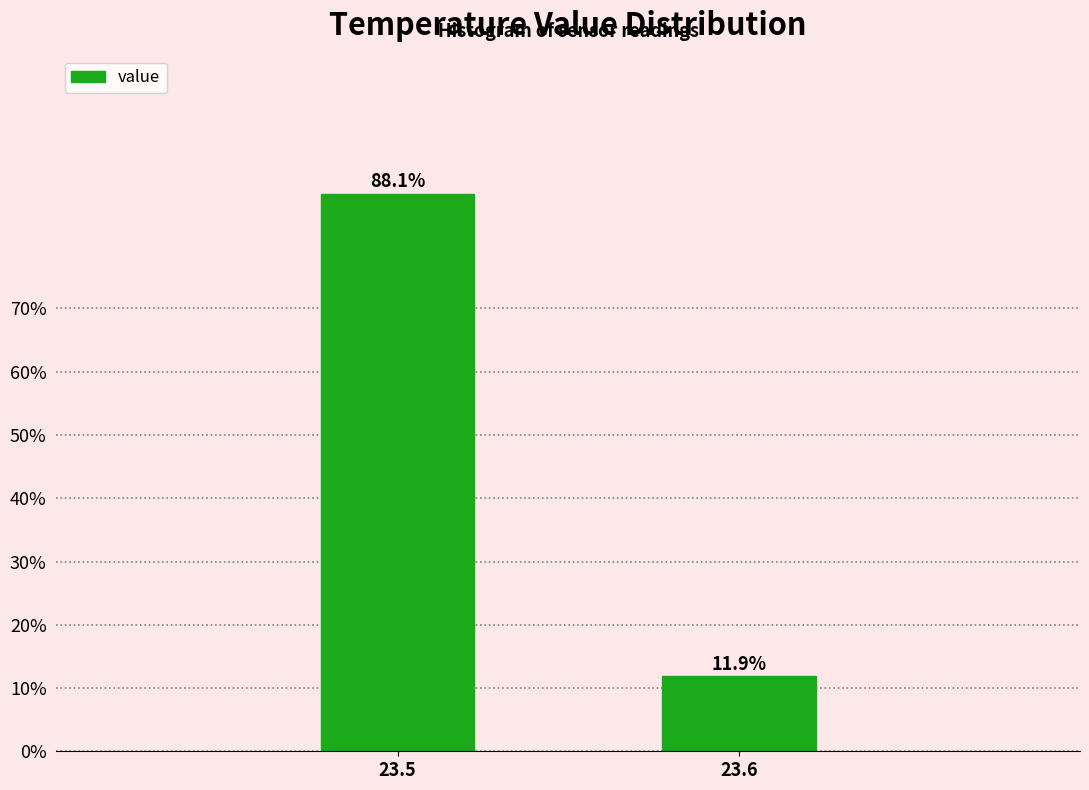

Reading left to right, extract all data points from this chart.

23.5=88.1	23.6=11.9